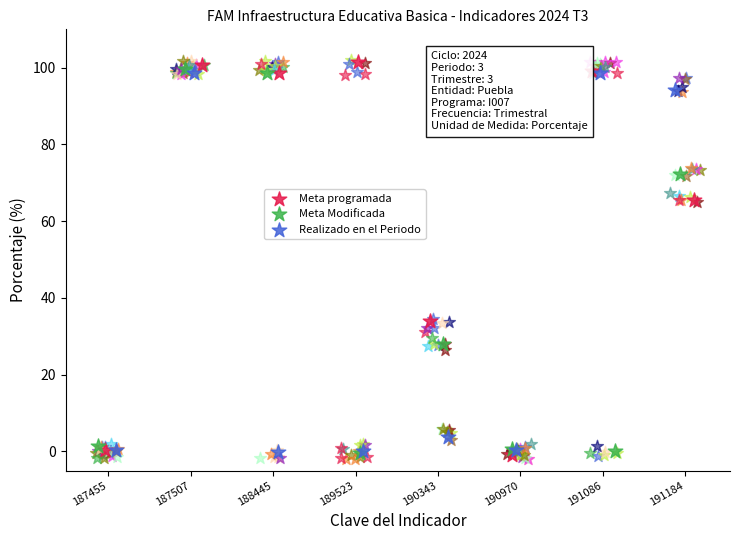

What are all the series names shown in the legend?

Meta programada, Meta Modificada, Realizado en el Periodo